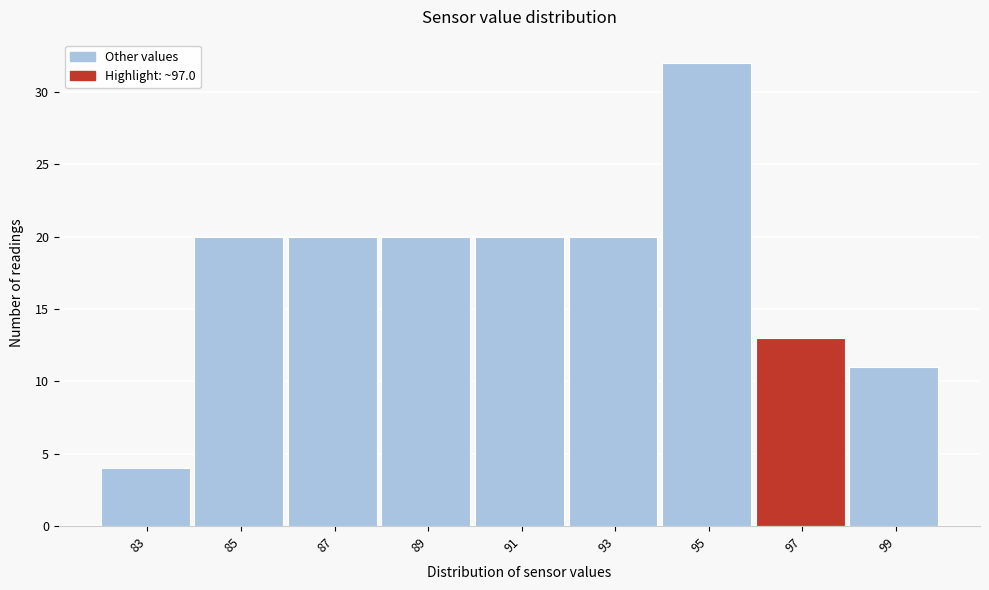

Over which range of the x-axis is the bar tallest?

94 to 96